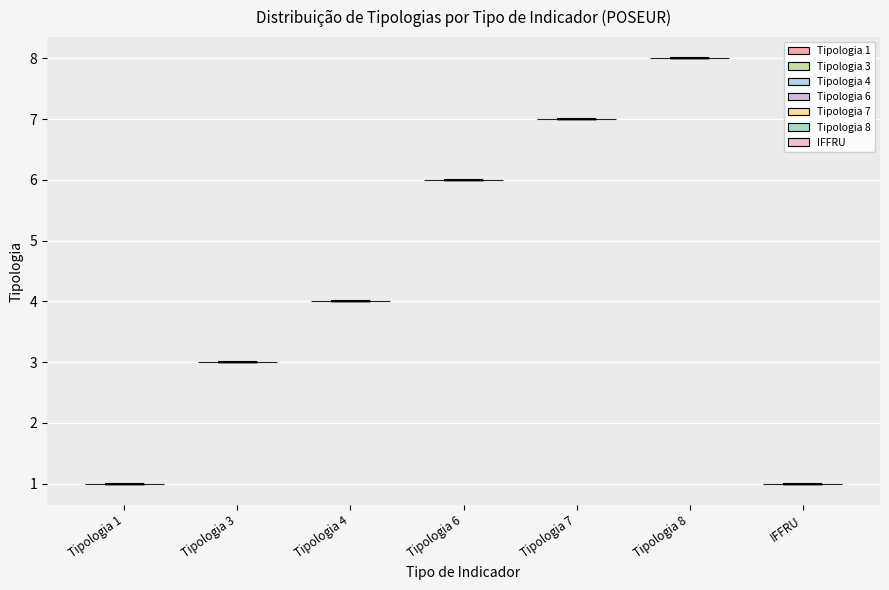

Which violin has the highest median line?

Tipologia 8